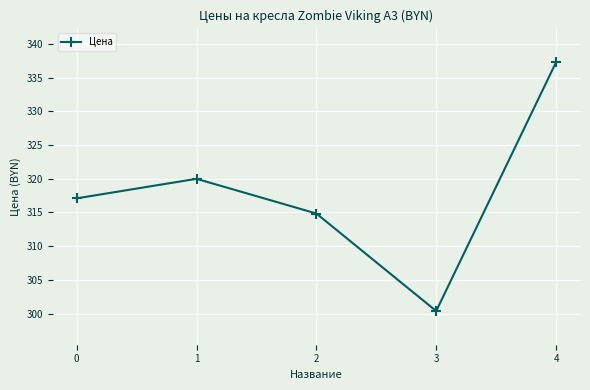

How many data points are above 317?

3